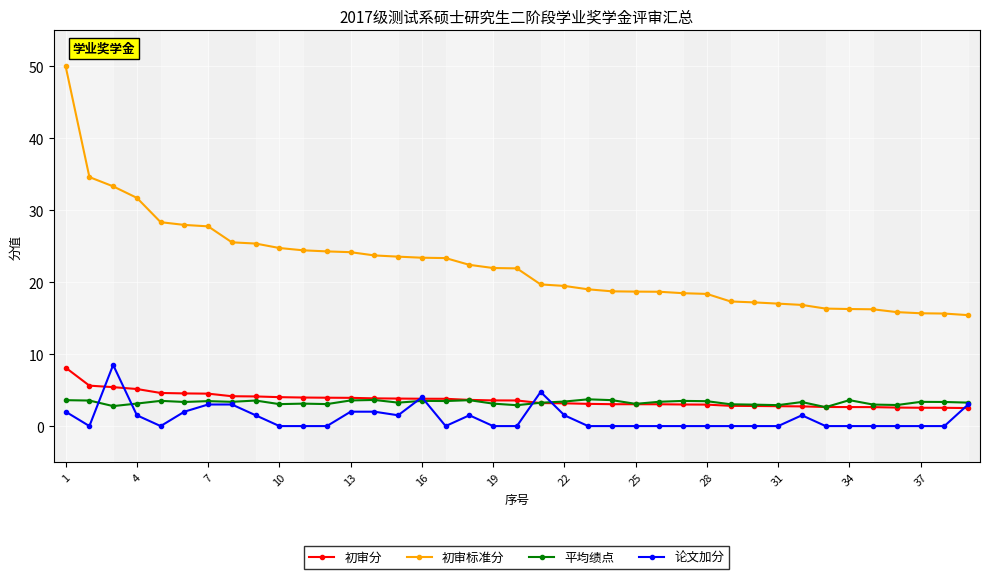

Which series has the largest total across all categories?

初审标准分